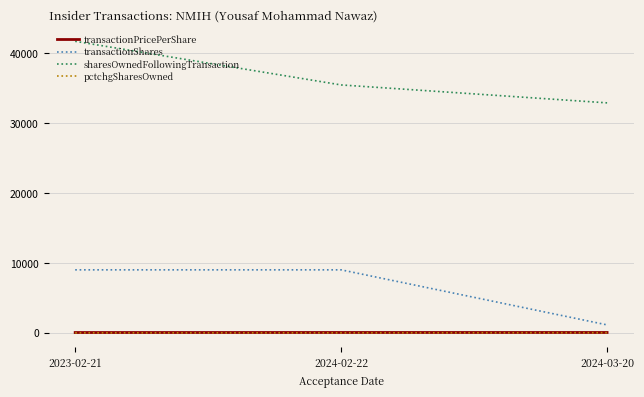

What position from the right is 2023-02-21?

3